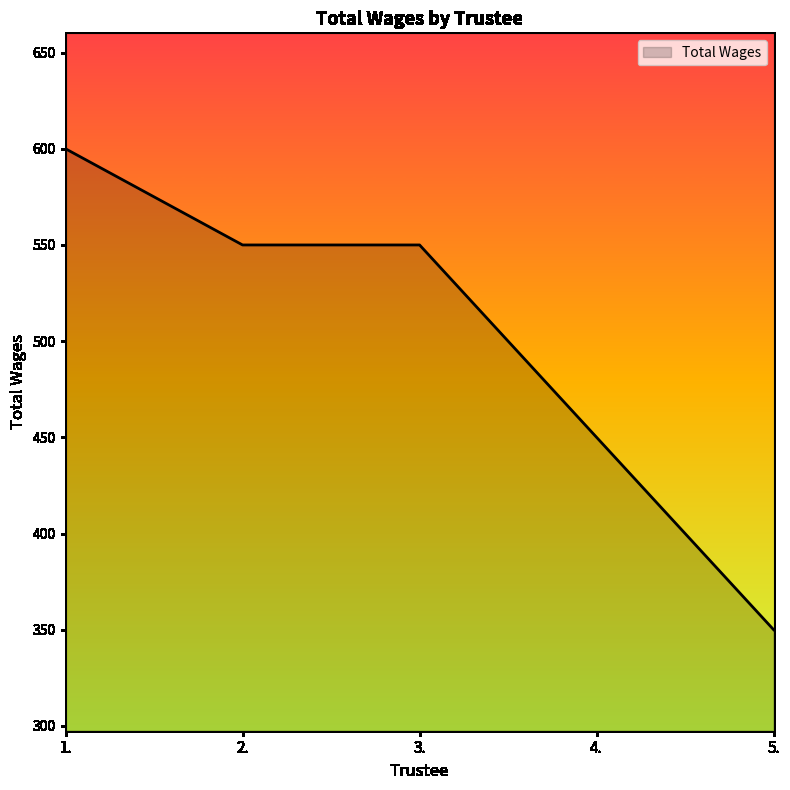

Where is the data nearest to the value 475?

4.